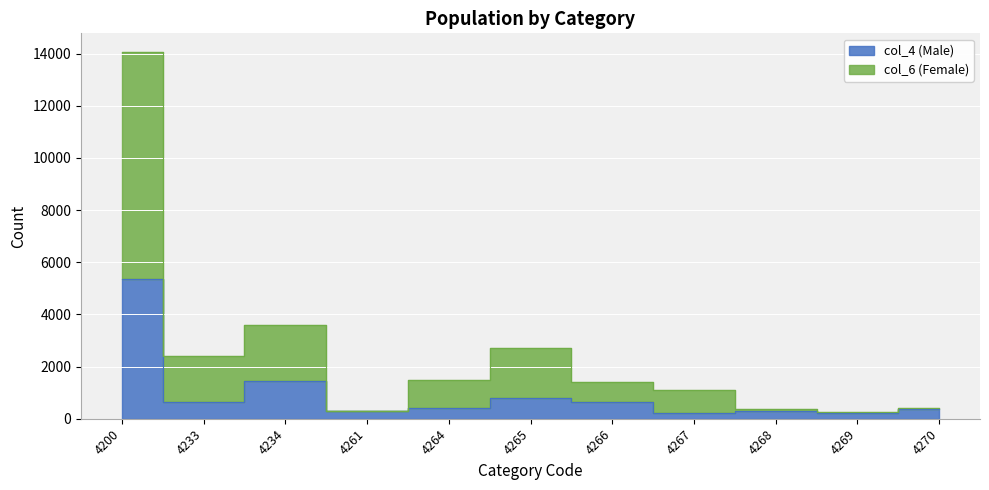

True or false: col_4 (Male) and col_6 (Female) cross at least once.

False